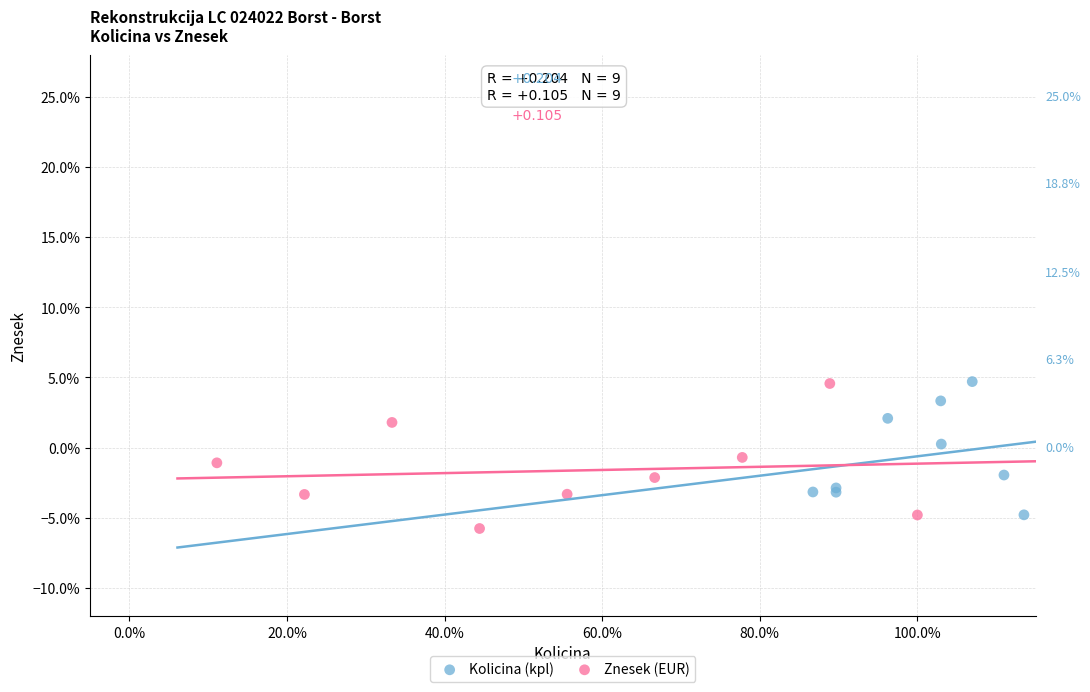

Which series has the widest spread of Y values?

Znesek (EUR)